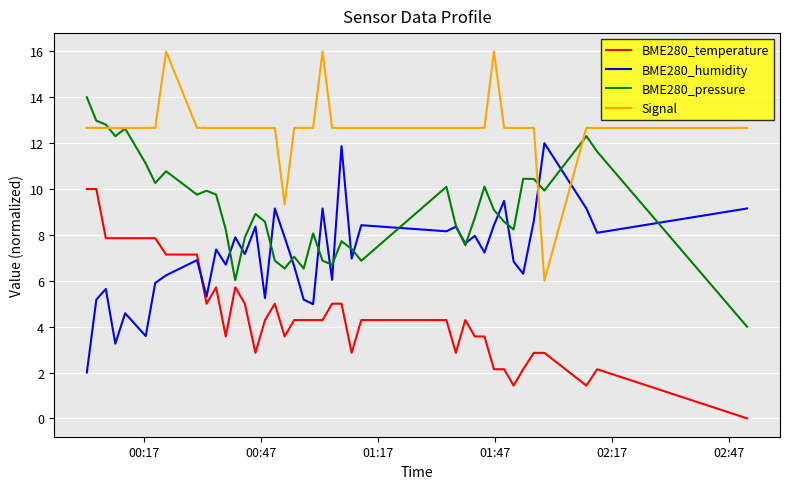

What is the minimum value for Signal?

6.0